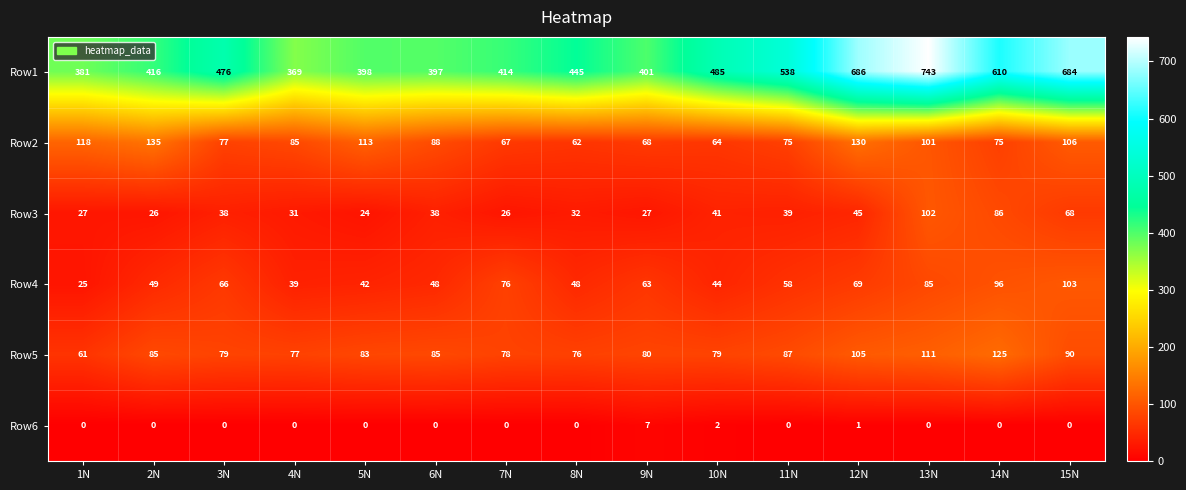

How many data points does each series have?

15